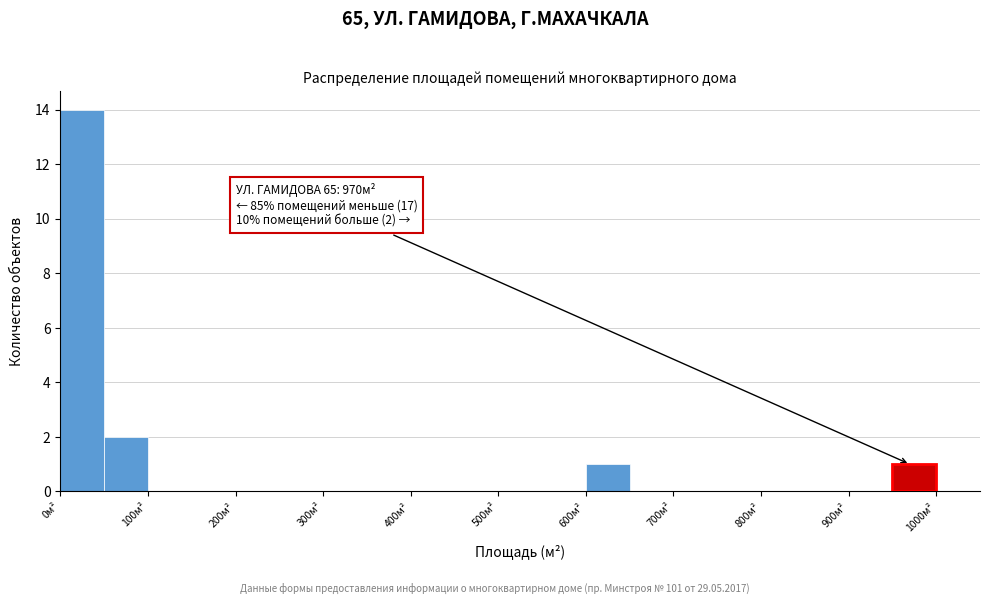

Over which range of the x-axis is the bar tallest?

0 to 50